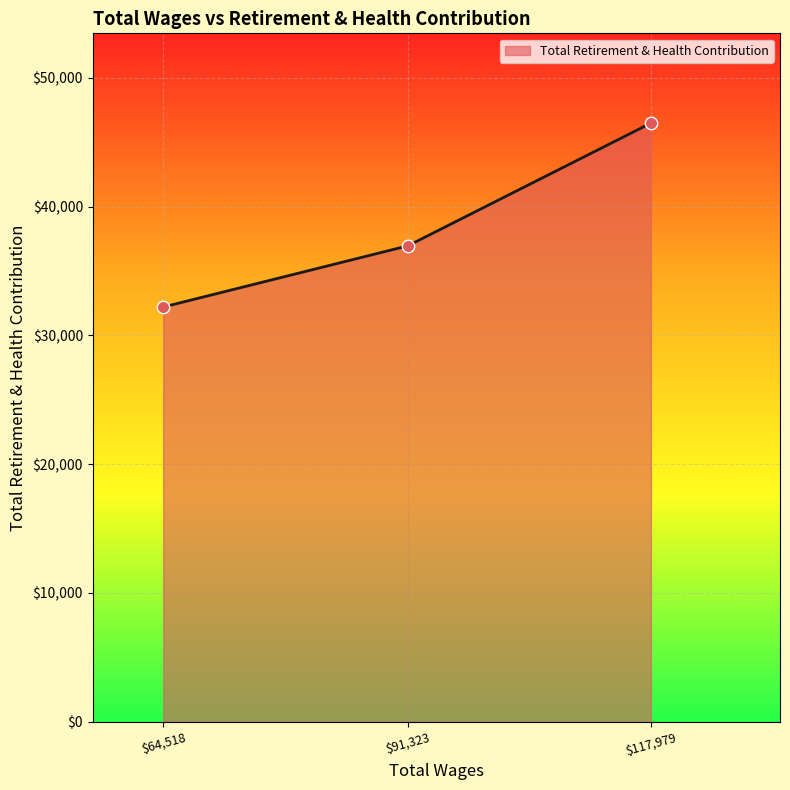

What is the average value?

38550